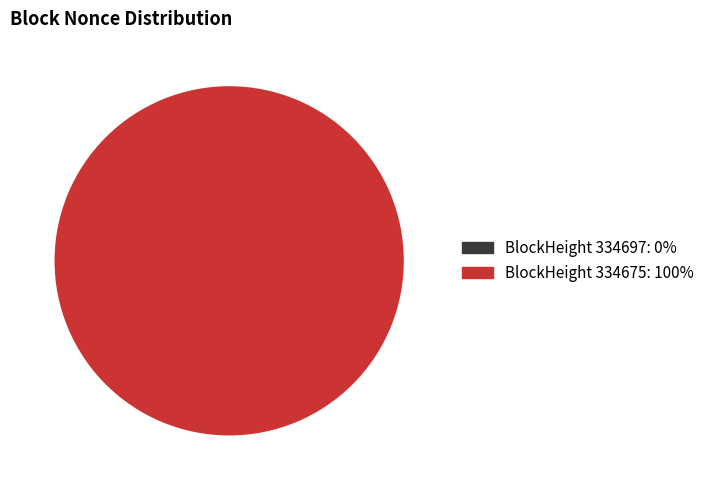

Which category accounts for the majority?

334675